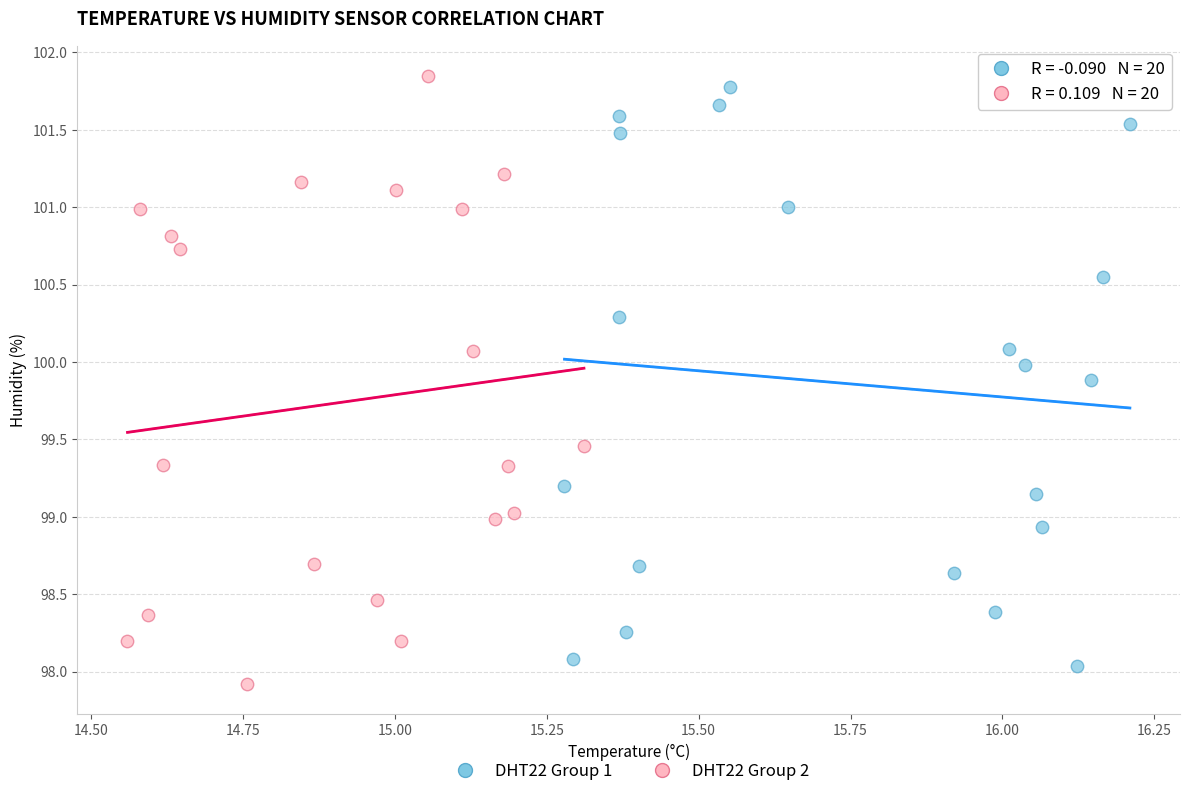

What are all the series names shown in the legend?

DHT22 Group 1, DHT22 Group 2